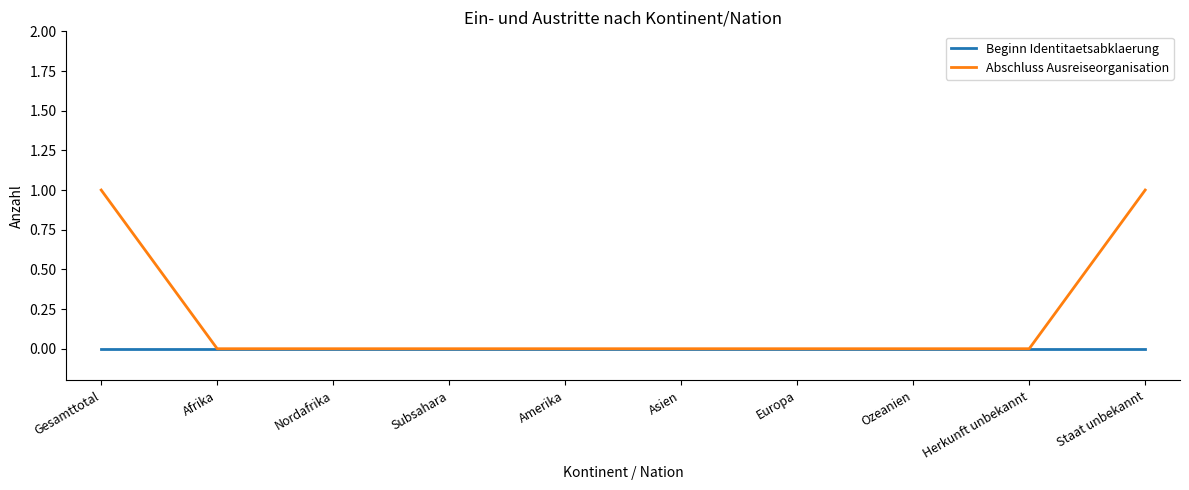

Which series has the largest total across all categories?

Abschluss Ausreiseorganisation